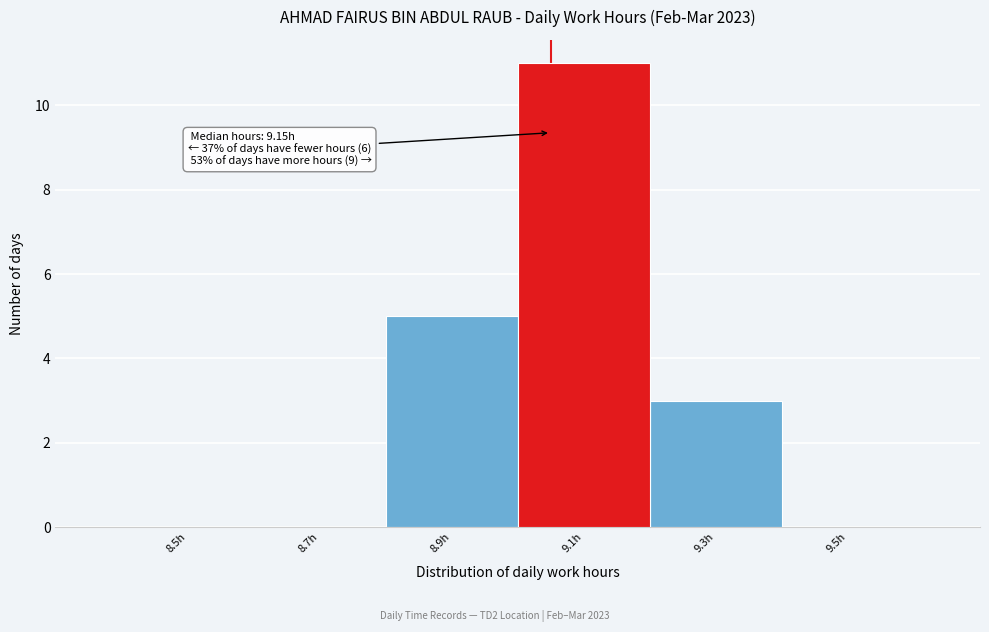

Reading left to right, list all the values displayed in this chart.

8.5h=0	8.7h=0	8.9h=5	9.1h=11	9.3h=3	9.5h=0